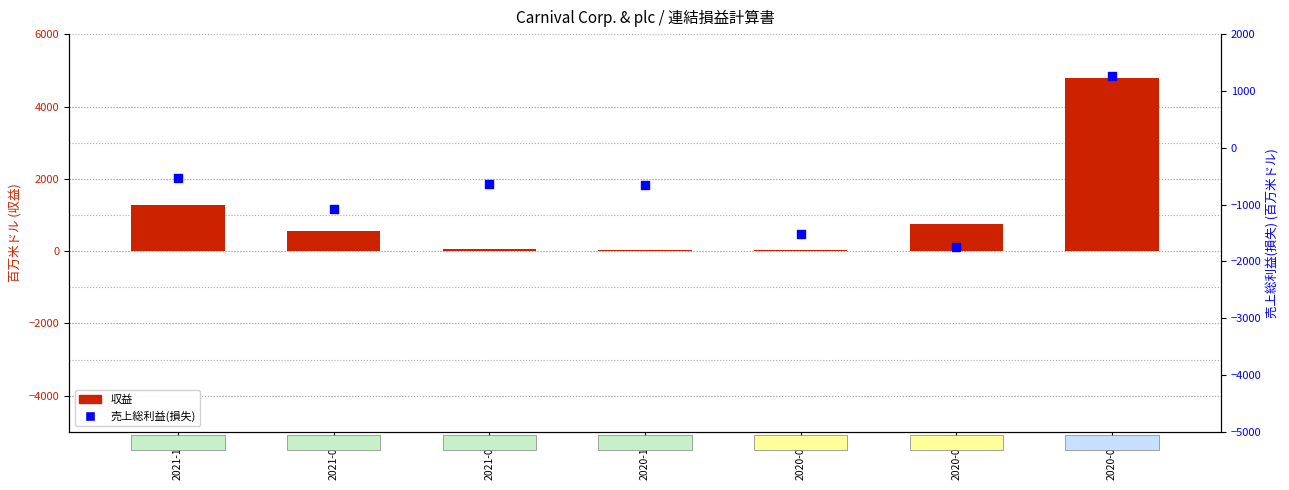

At how many categories does at least one series exceed 1130?

2